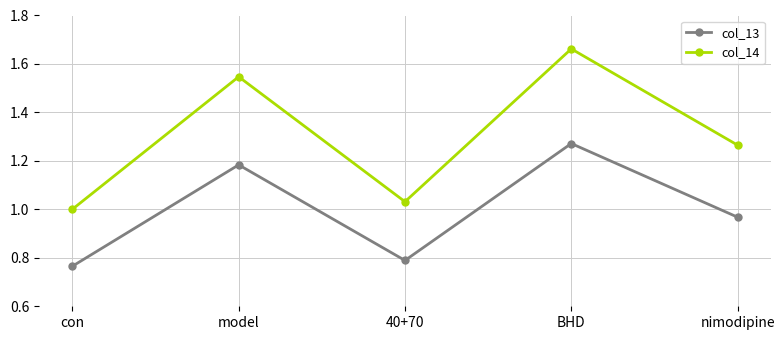

At which label does col_14 reach its minimum?

con